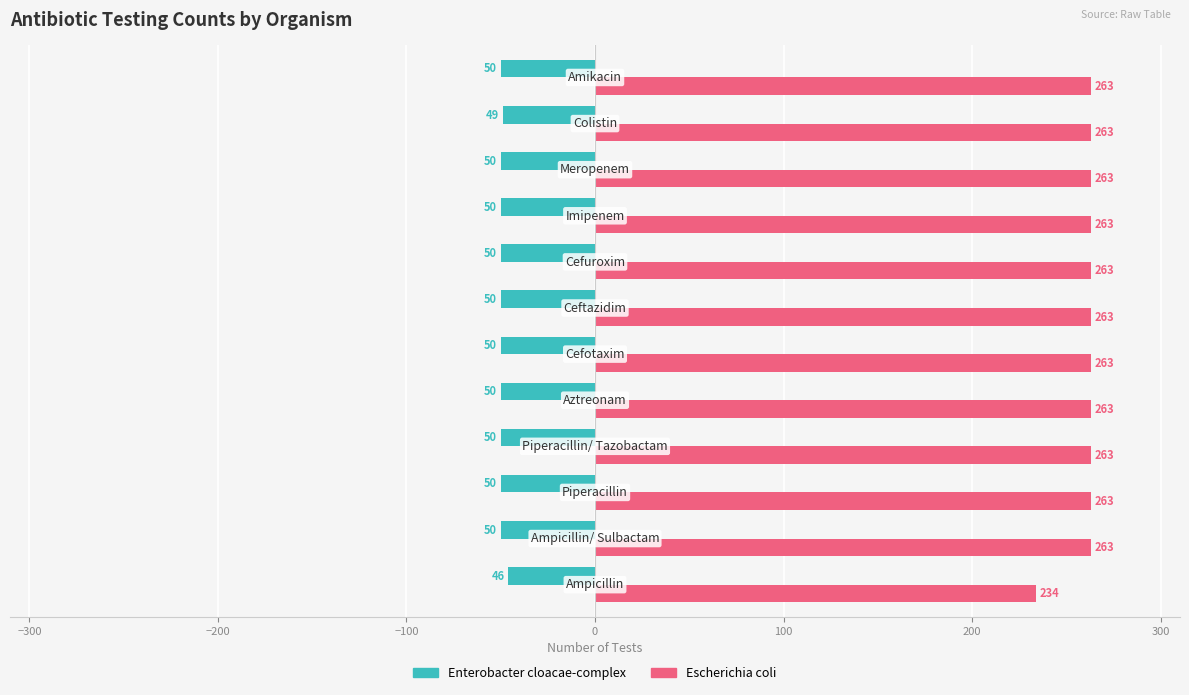

What is the difference between the second highest and minimum values in the Escherichia coli series?

29